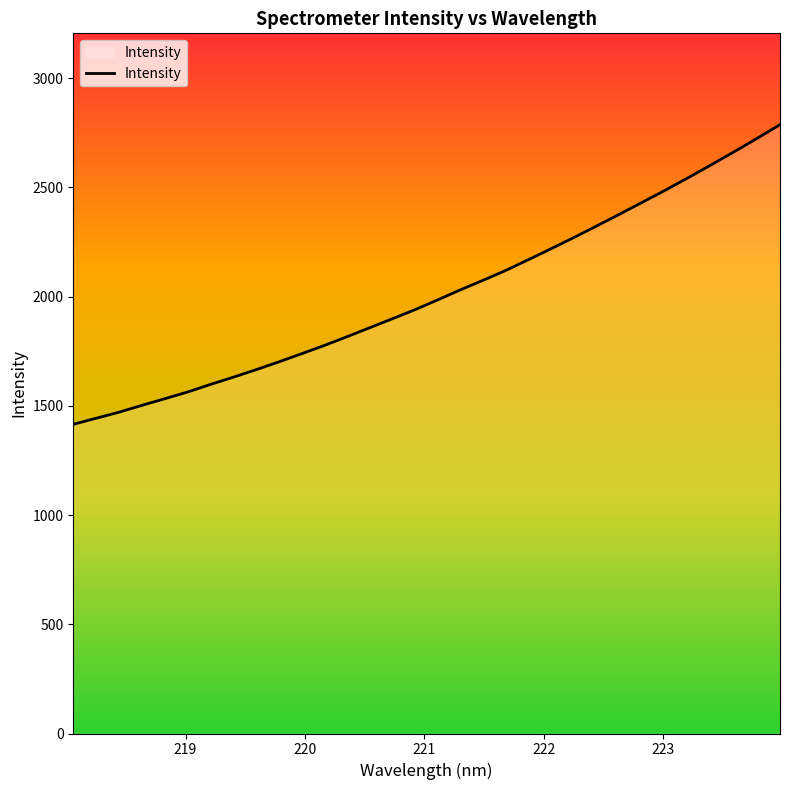

Does the chart display data point markers on the line(s)?

No